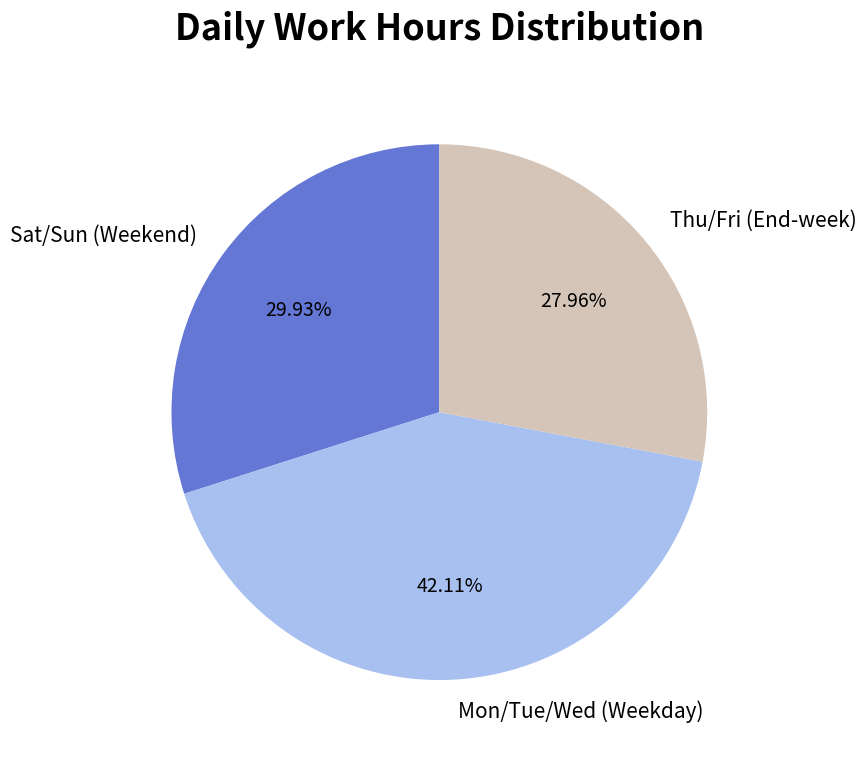

Rank the categories by value from highest to lowest.

Mon/Tue/Wed (Weekday), Sat/Sun (Weekend), Thu/Fri (End-week)